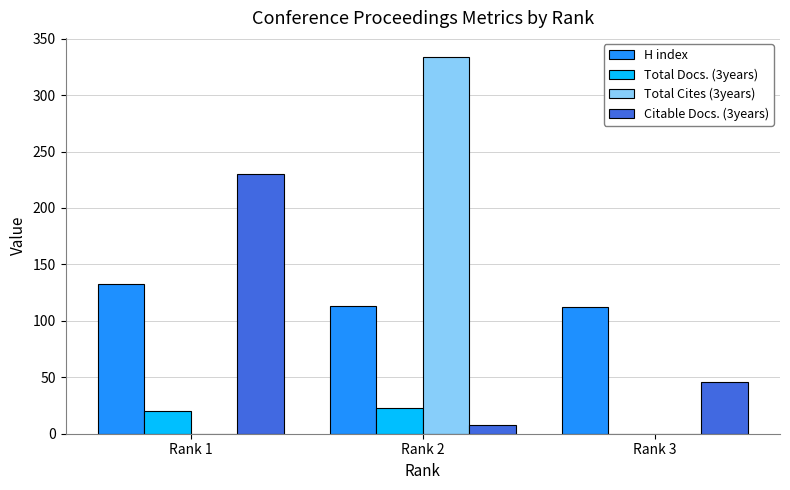

Which label corresponds to the largest value in the chart?

Rank 2